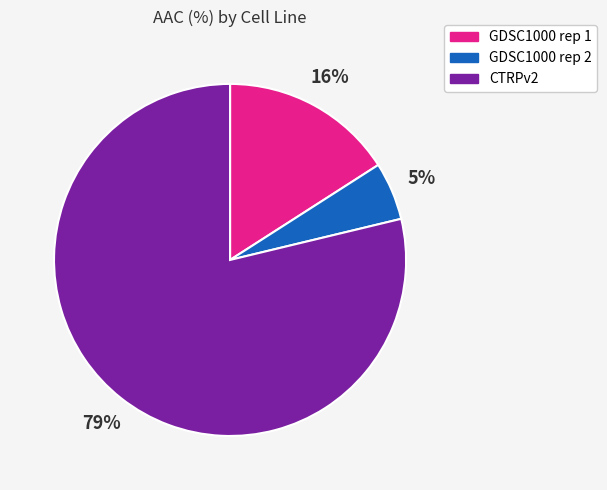

What percentage is the GDSC1000 rep 2 slice, to the nearest percent?

5%